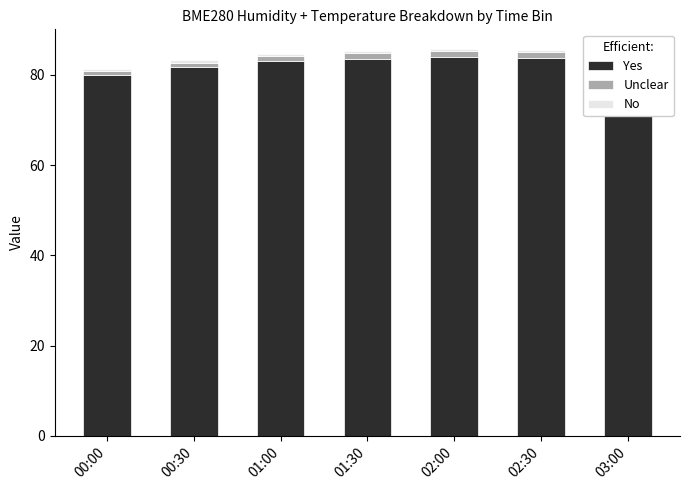

What is the difference between the highest and lowest values at 00:30?

81.3